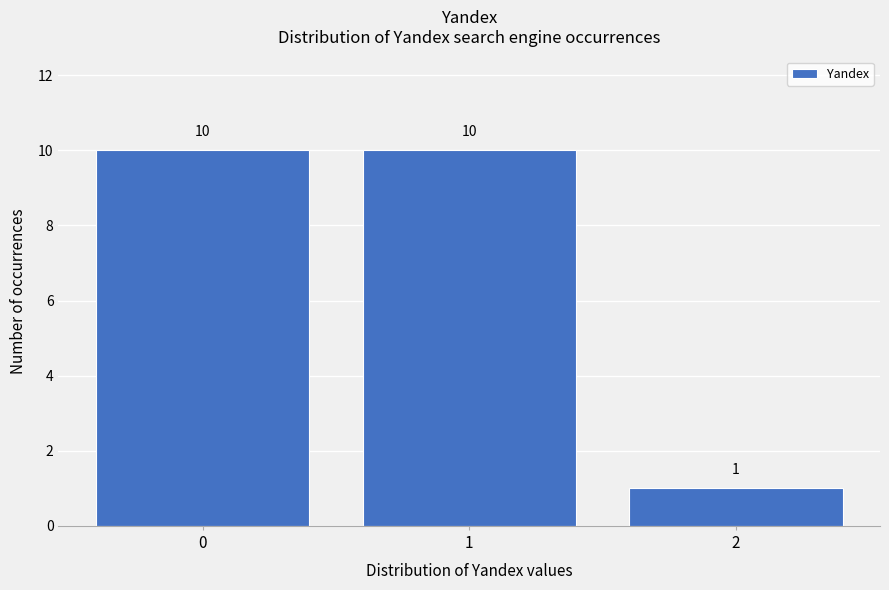

Reading left to right, transcribe this chart: for each bar, give the range it covers on the x-axis and its height.

-0.5 to 0.5: 10
0.5 to 1.5: 10
1.5 to 2.5: 1